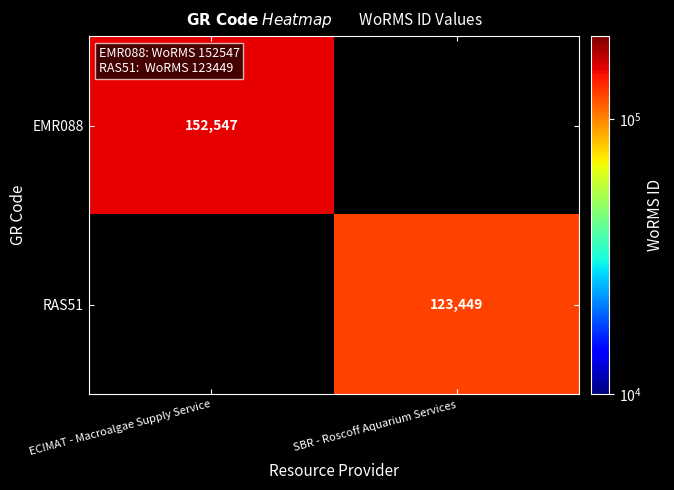

Is the value of EMR088 at ECIMAT - Macroalgae Supply Service greater than the value of RAS51 at SBR - Roscoff Aquarium Services?

Yes